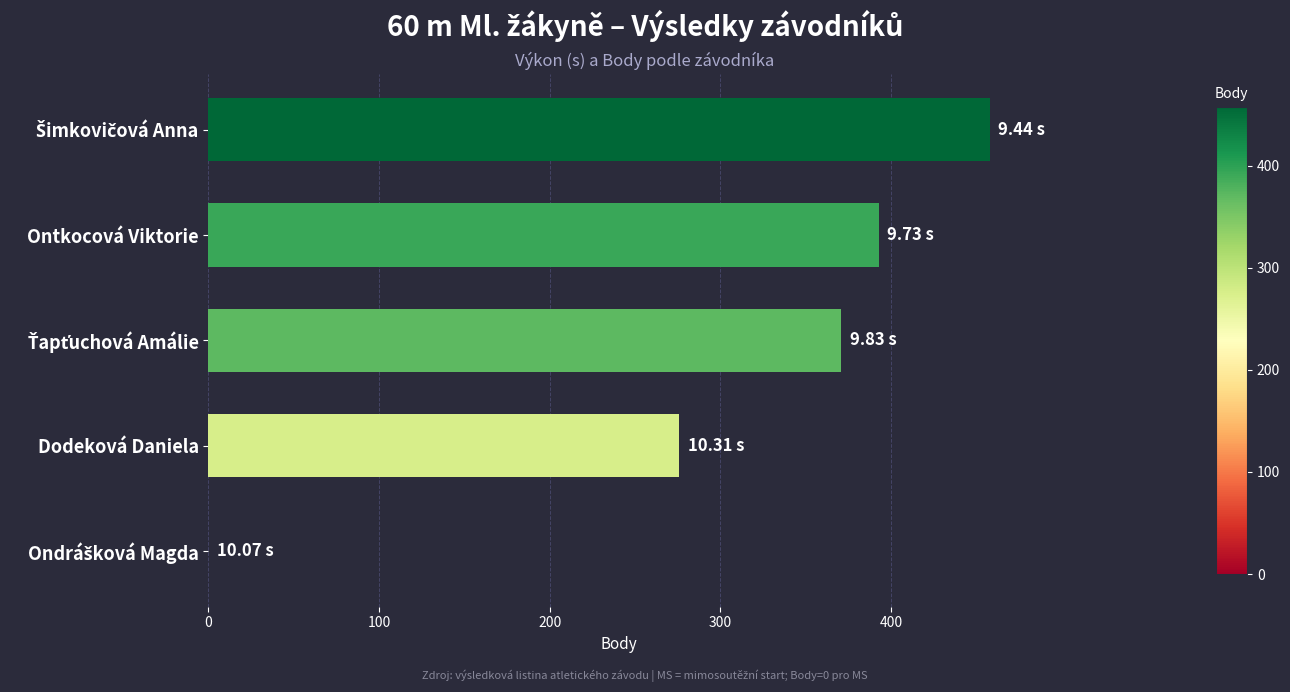

What is the sum of all values?

1498